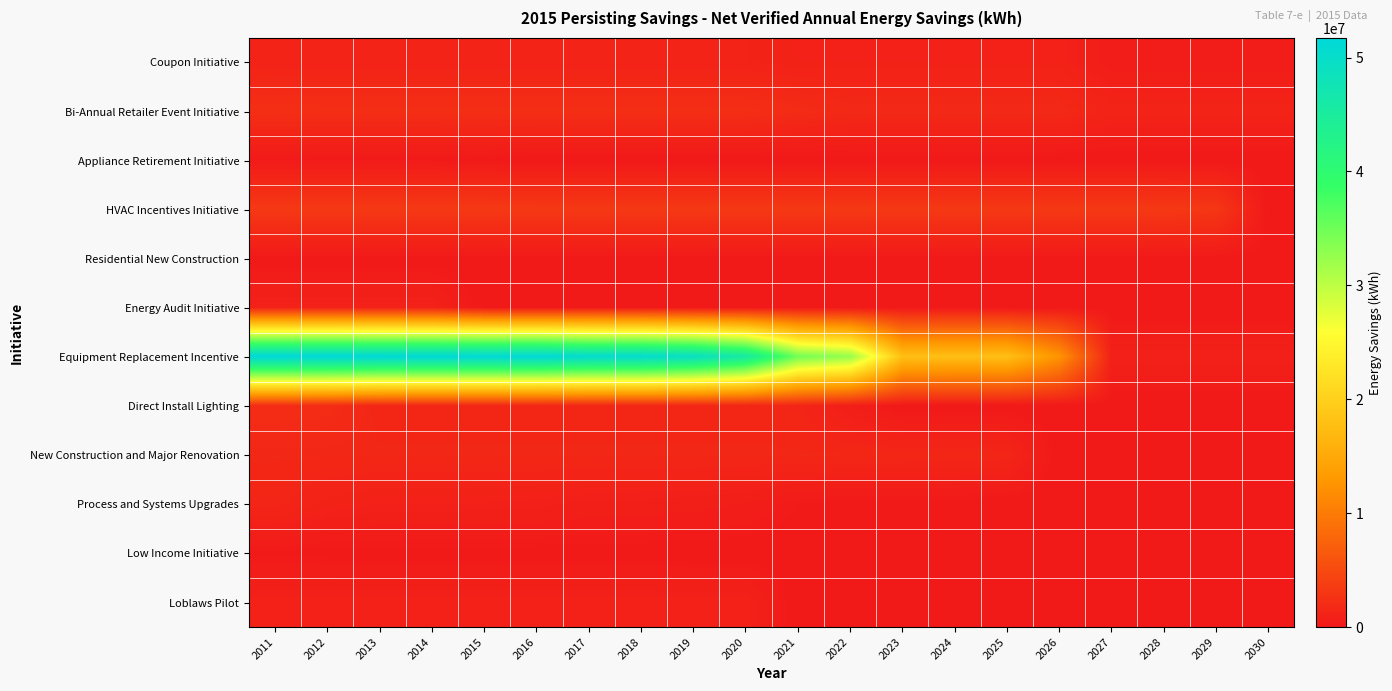

What is the spread (max minus min) of values at 2028?

3175791